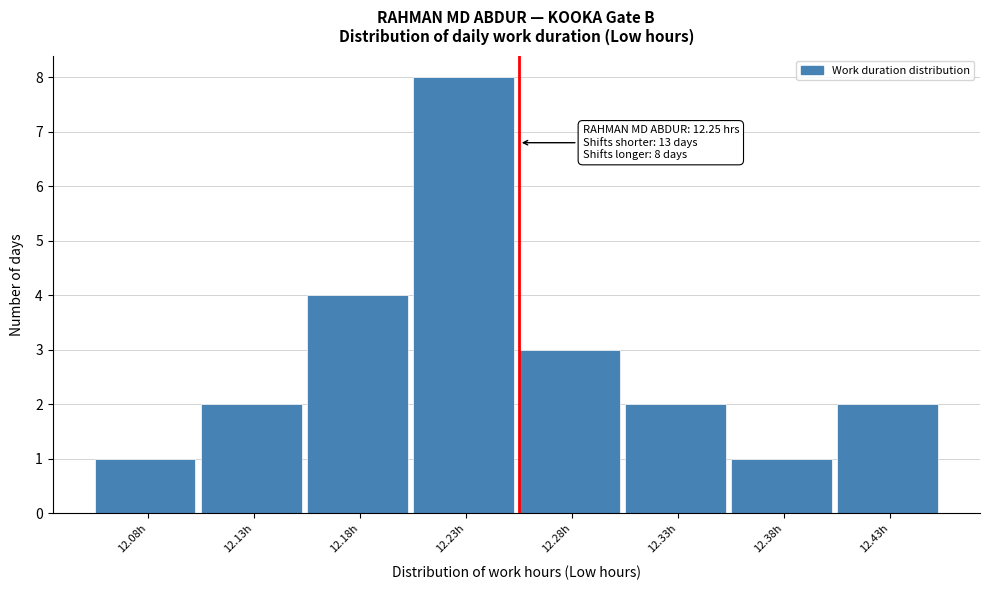

Reading left to right, list all the values displayed in this chart.

1	2	4	8	3	2	1	2